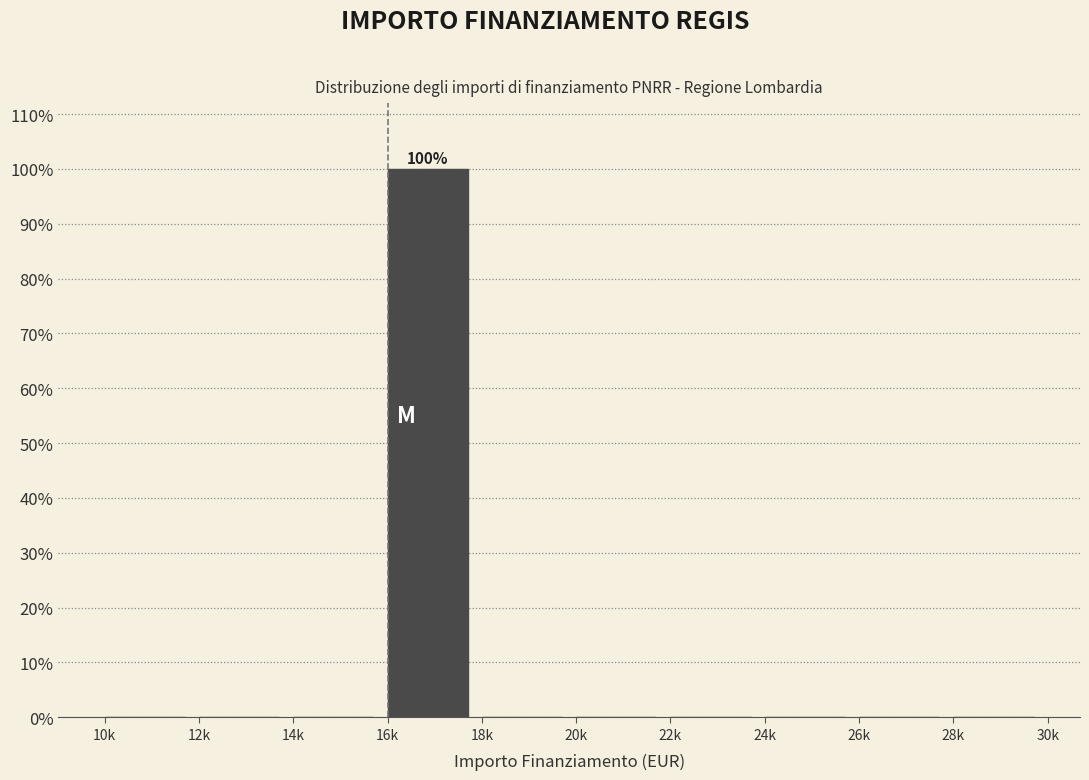

Reading left to right, list all the values displayed in this chart.

10k=0	12k=0	14k=0	16k=100	18k=0	20k=0	22k=0	24k=0	26k=0	28k=0